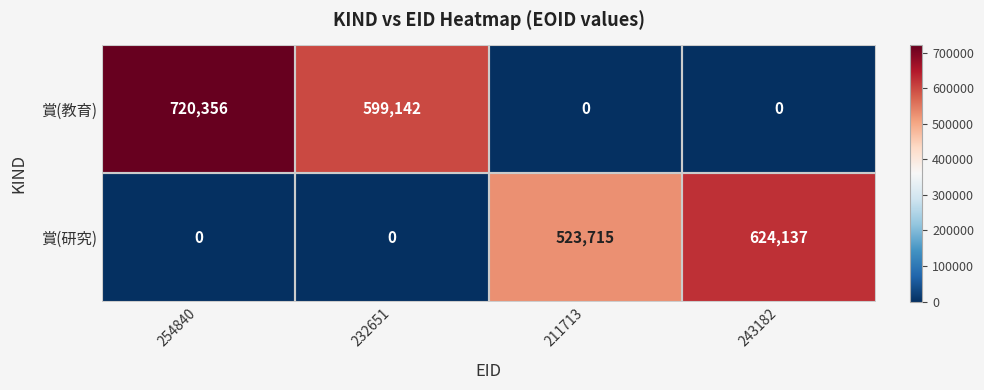

What is the difference between the highest and lowest values at 254840?

720356